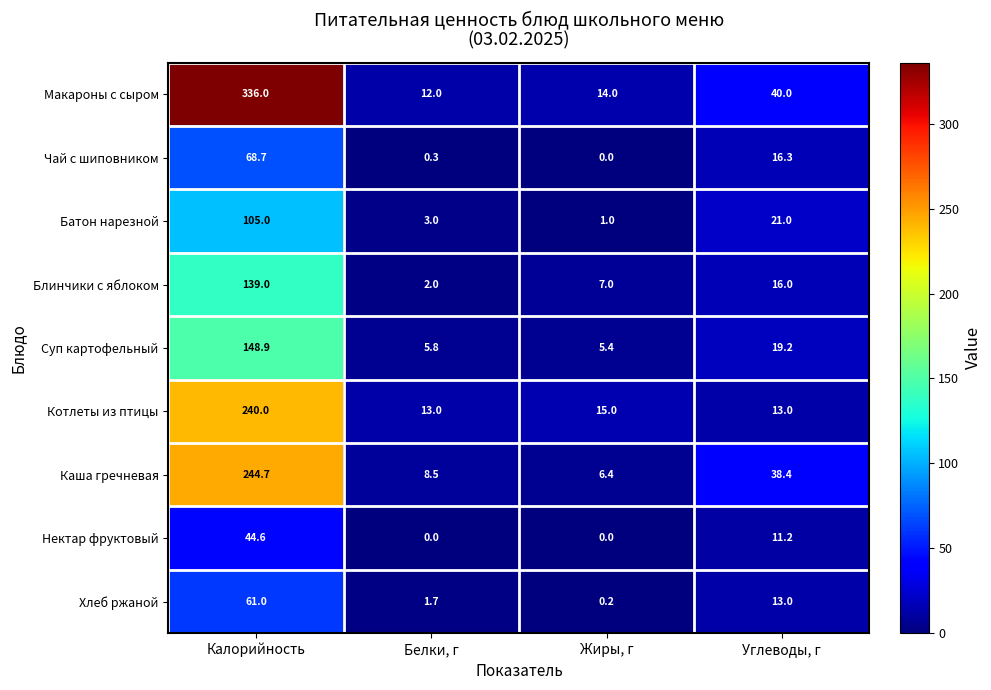

At which category does the chart reach its peak across all series?

Калорийность